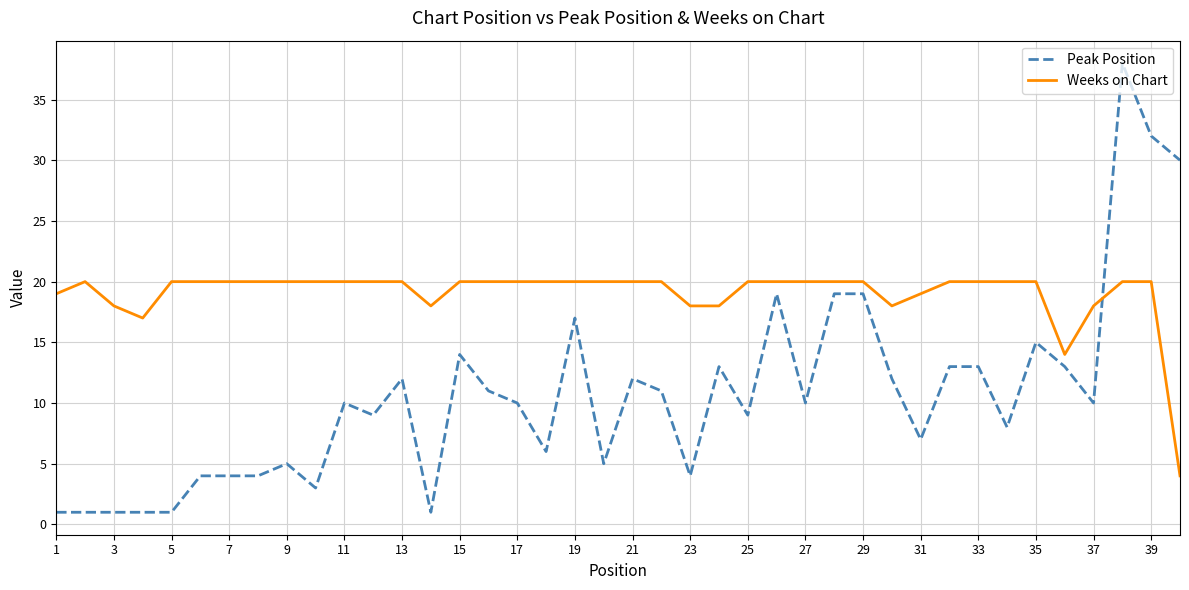

What is the difference between the maximum and minimum values in the Weeks on Chart series?

16